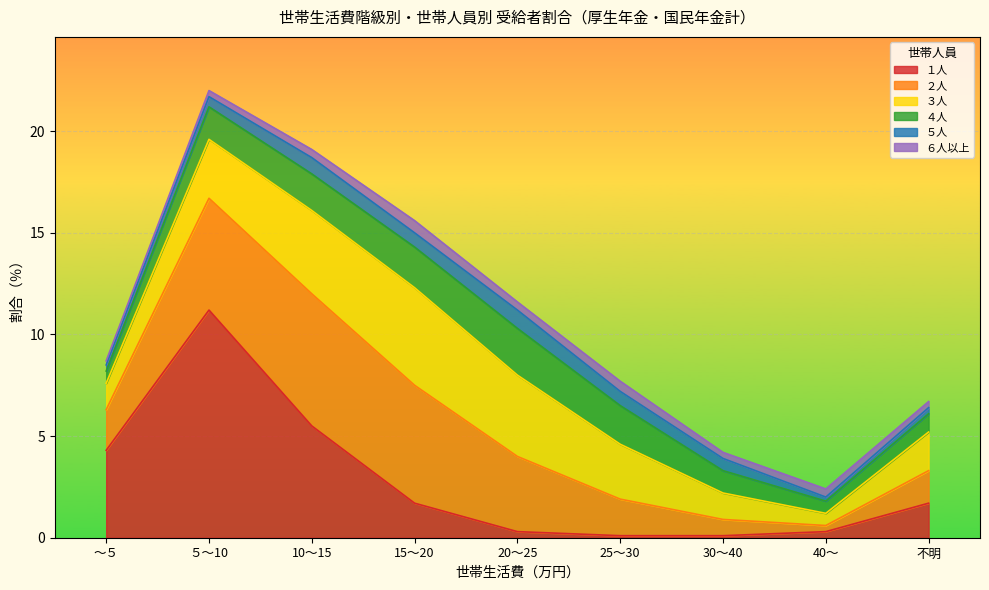

Which category has the lowest value across all series?

25～30